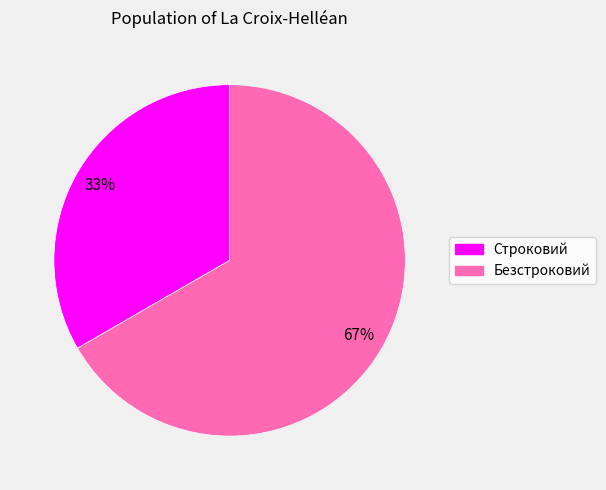

To the nearest percent, what percentage of the pie is Строковий?

33%